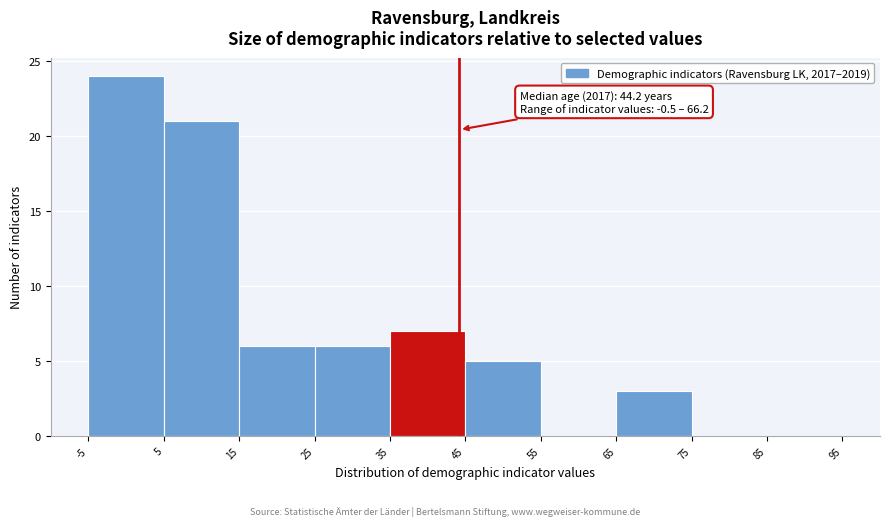

Which range on the x-axis has the tallest bar?

-5 to 5